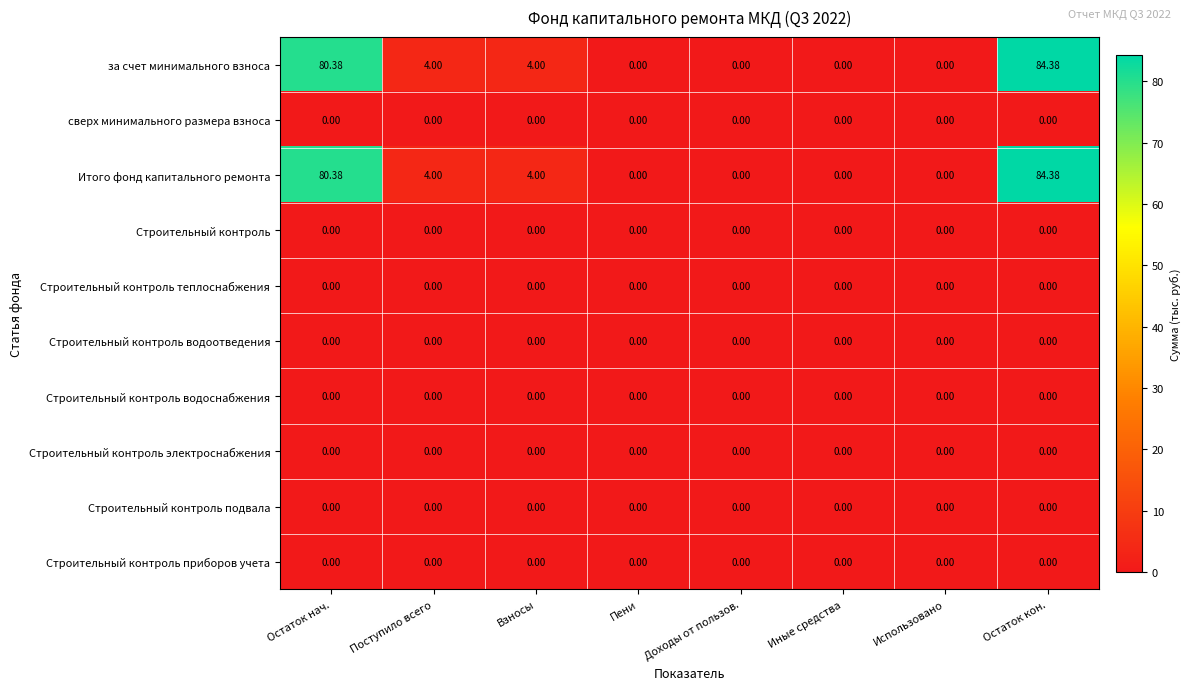

At which category is the sum across all series the highest?

Остаток кон.